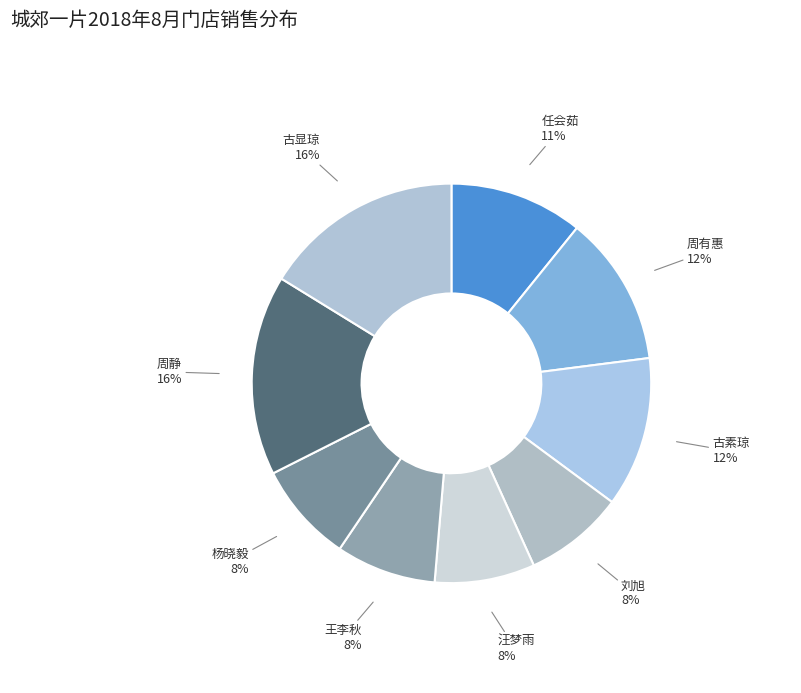

How many slices are in this pie chart?

9